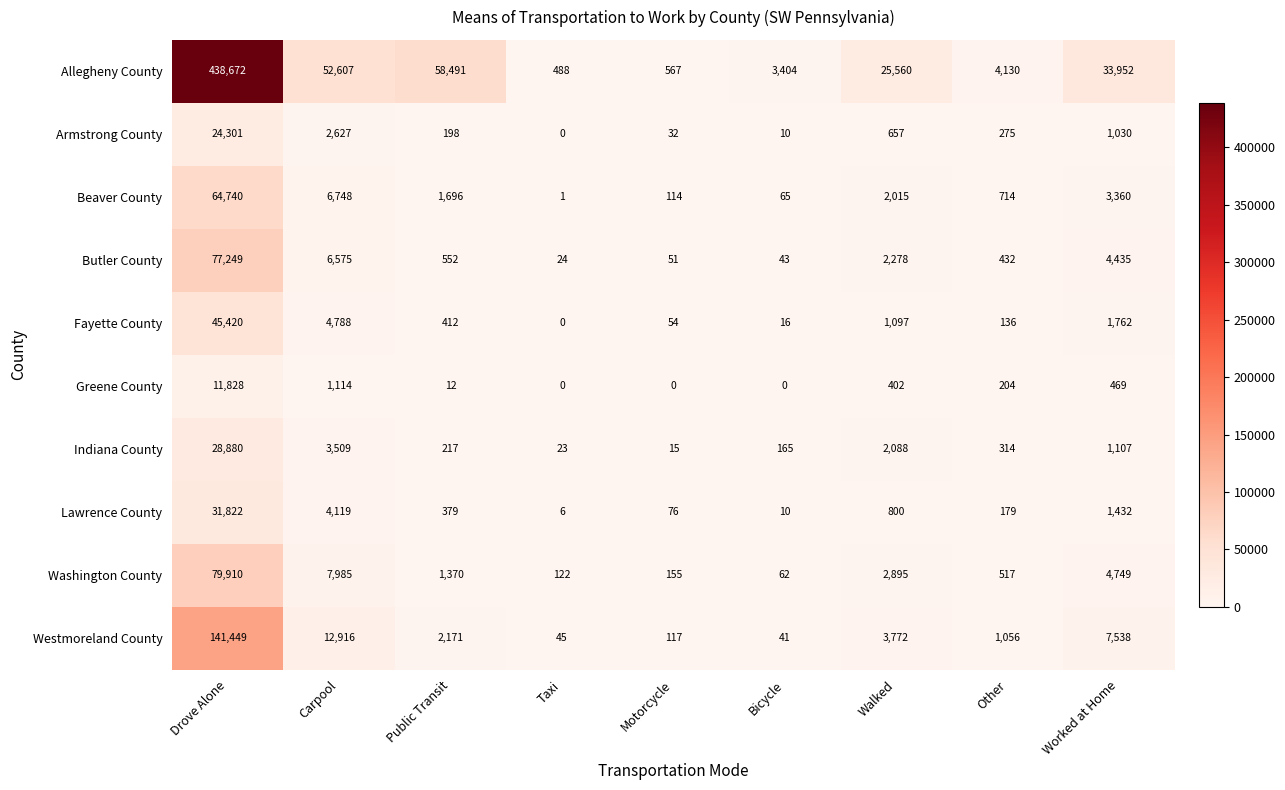

At how many categories does at least one series exceed 18307?

5